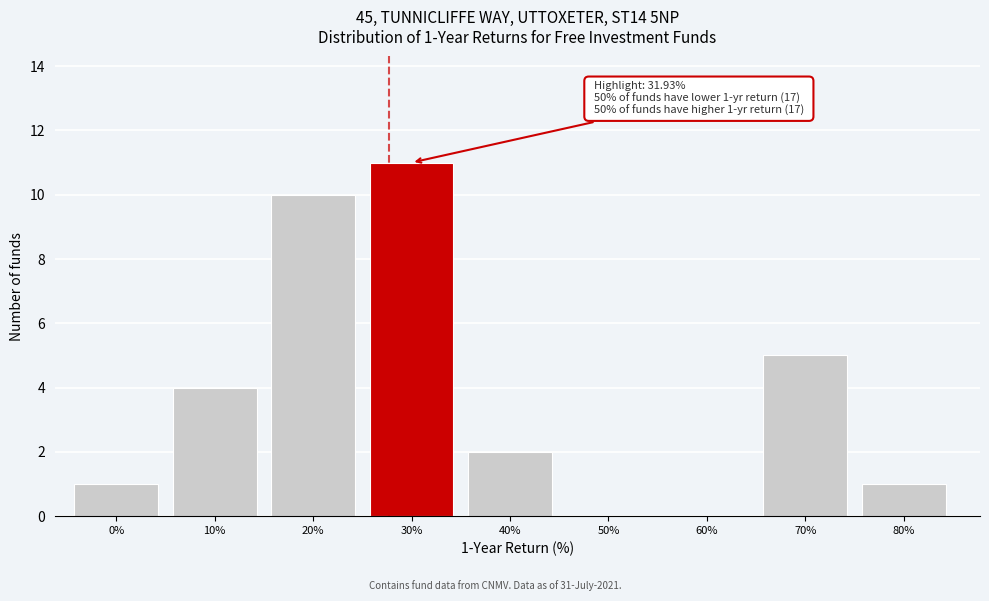

Reading left to right, extract all data points from this chart.

0%=1	10%=4	20%=10	30%=11	40%=2	50%=0	60%=0	70%=5	80%=1